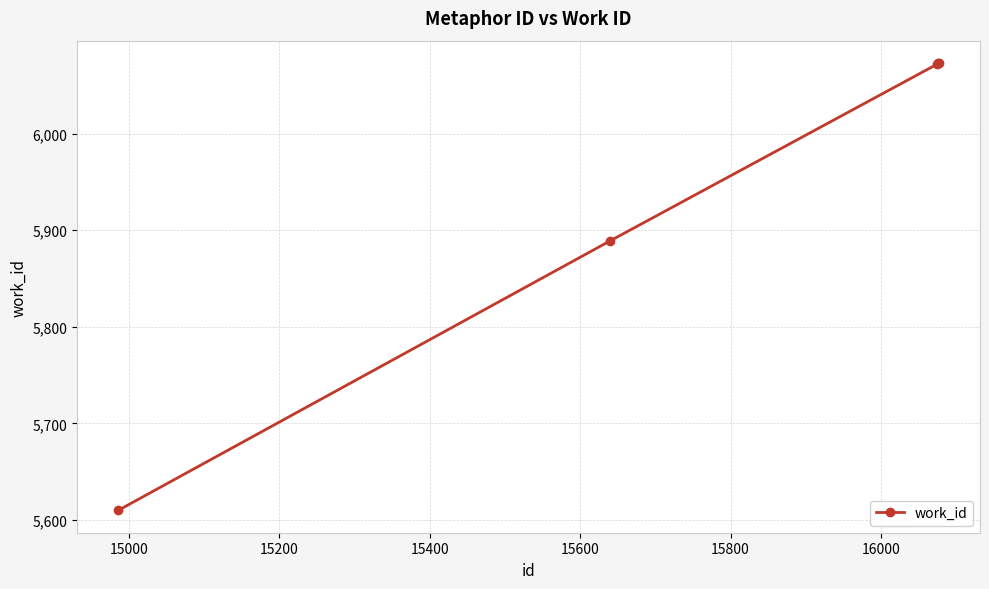

What is the average value?

5943